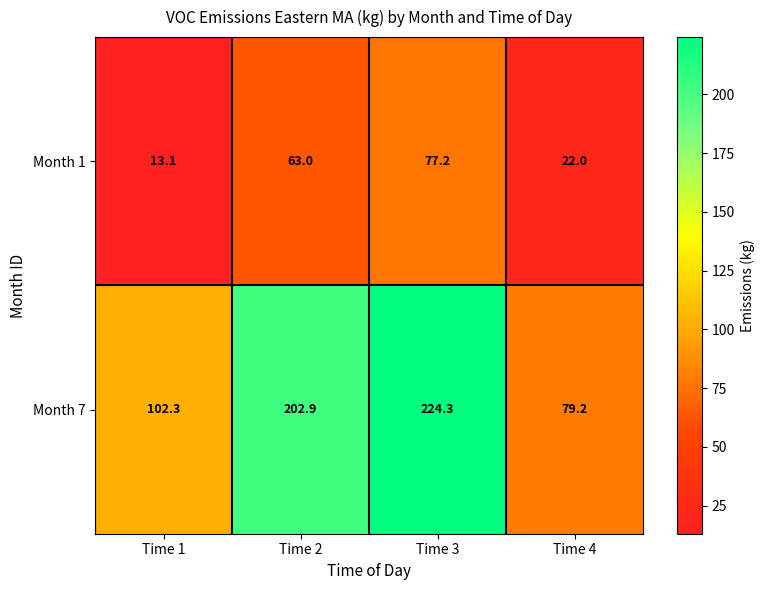

Which series has the widest spread of values?

Month 7